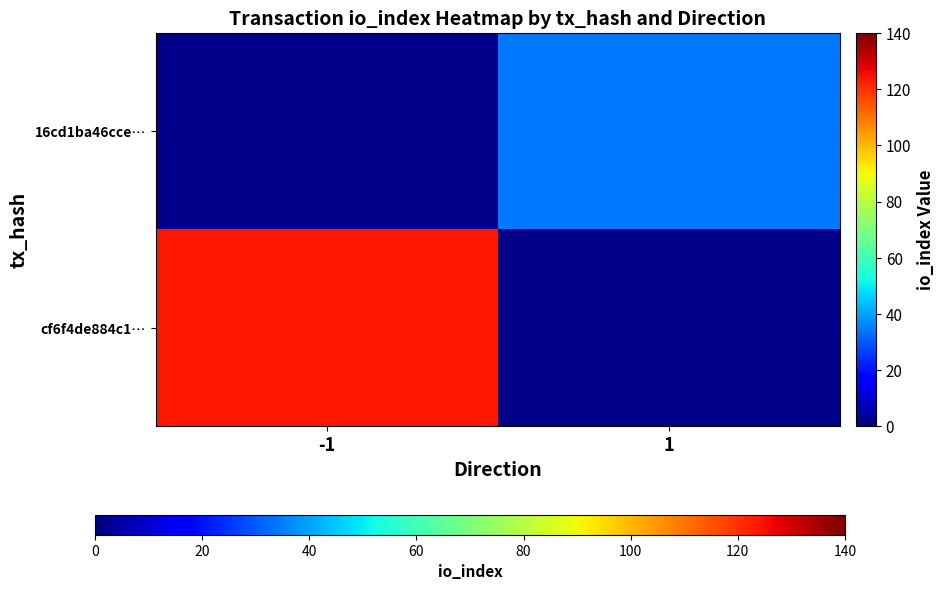

At which label does cf6f4de884c1… reach its minimum?

-1